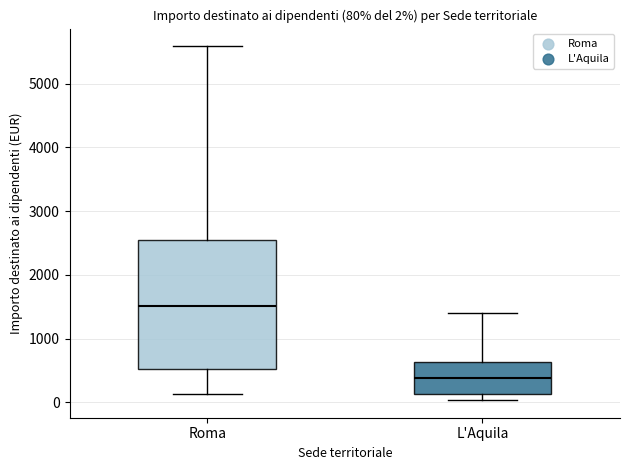

Comparing the boxes themselves (not the whiskers), which one is the tallest?

Roma